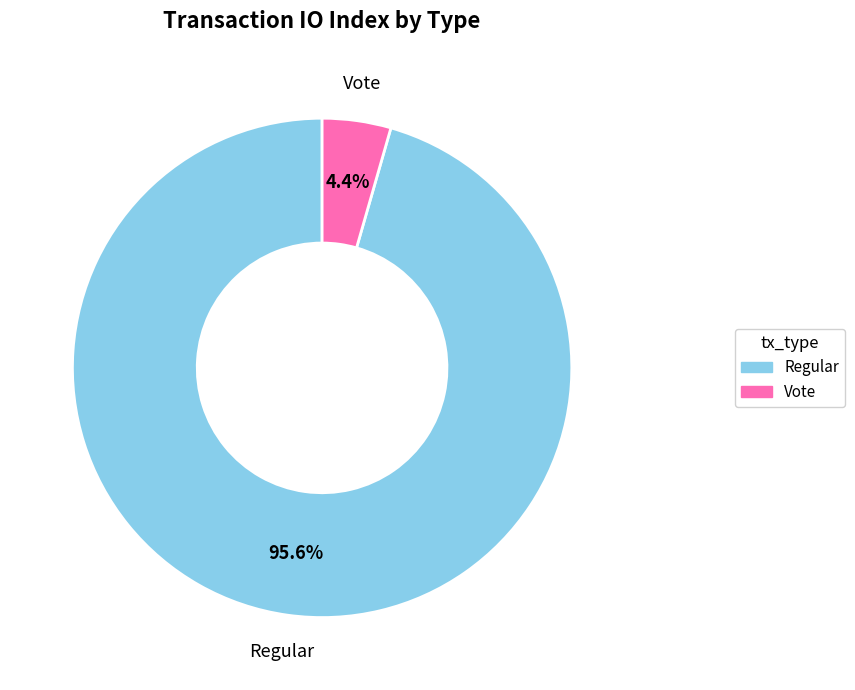

Rank the categories by value from lowest to highest.

Vote, Regular